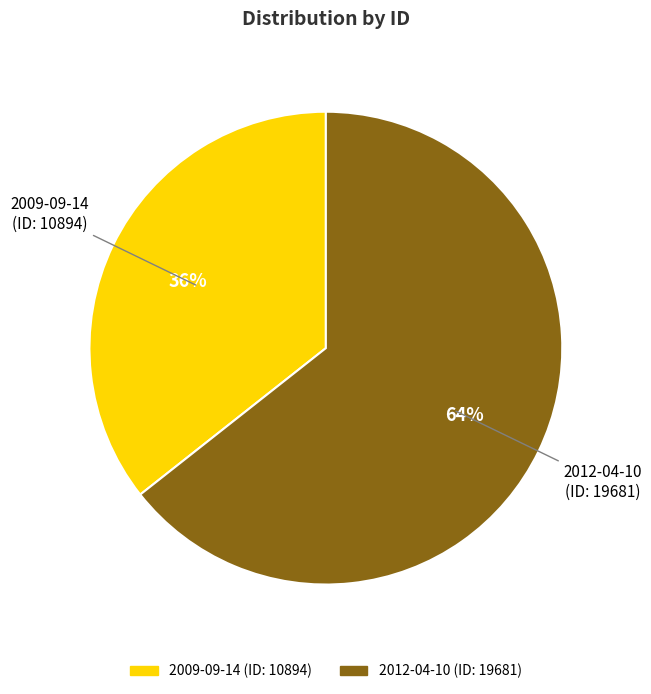

To the nearest percent, what is the average slice percentage?

50%